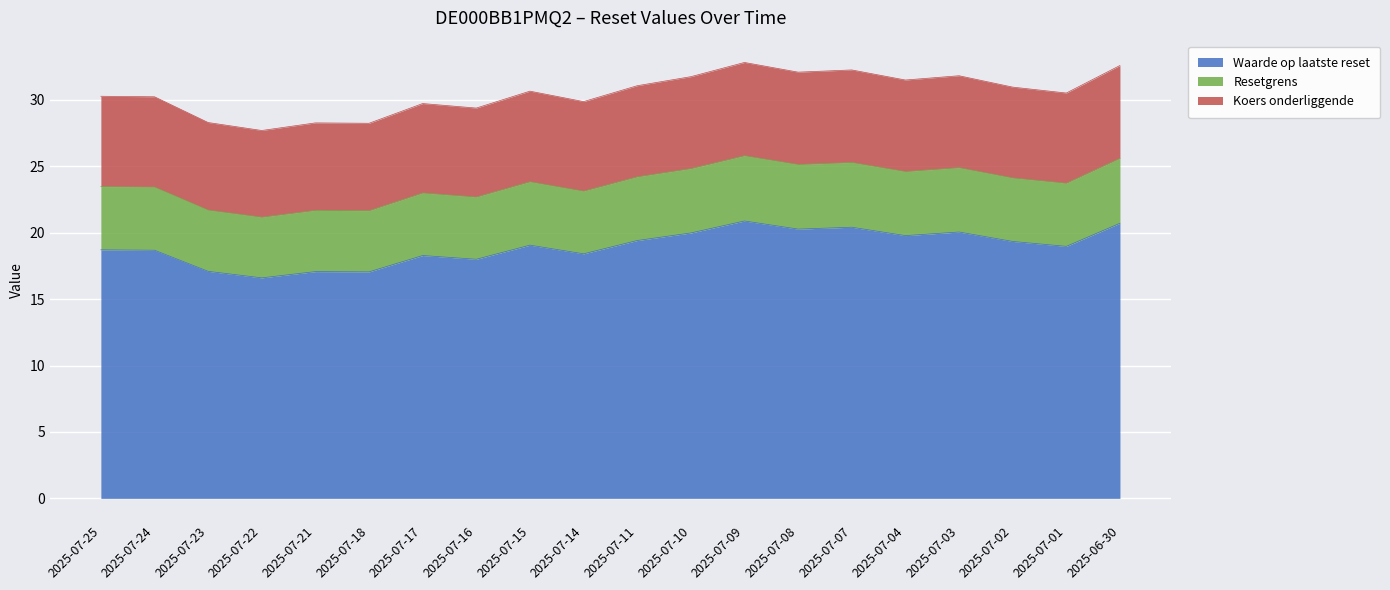

What is the difference between the Waarde op laatste reset values at 2025-07-09 and 2025-07-04?

1.1